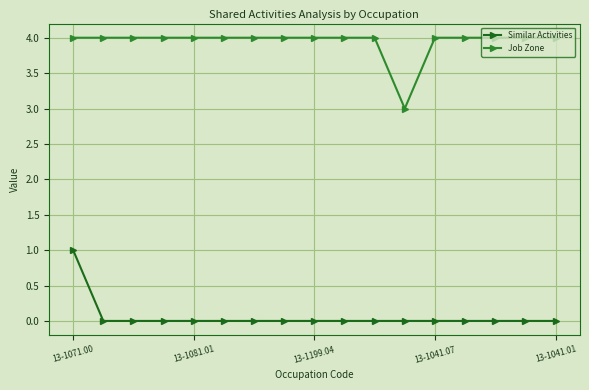

True or false: Job Zone and Similar Activities cross at least once.

False